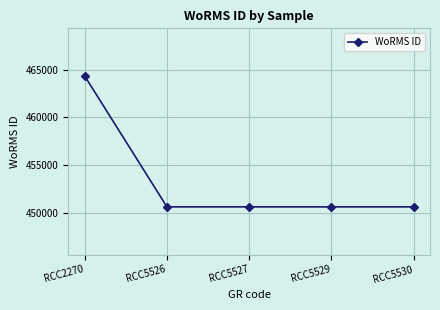

At which category does the chart reach its peak across all series?

RCC2270